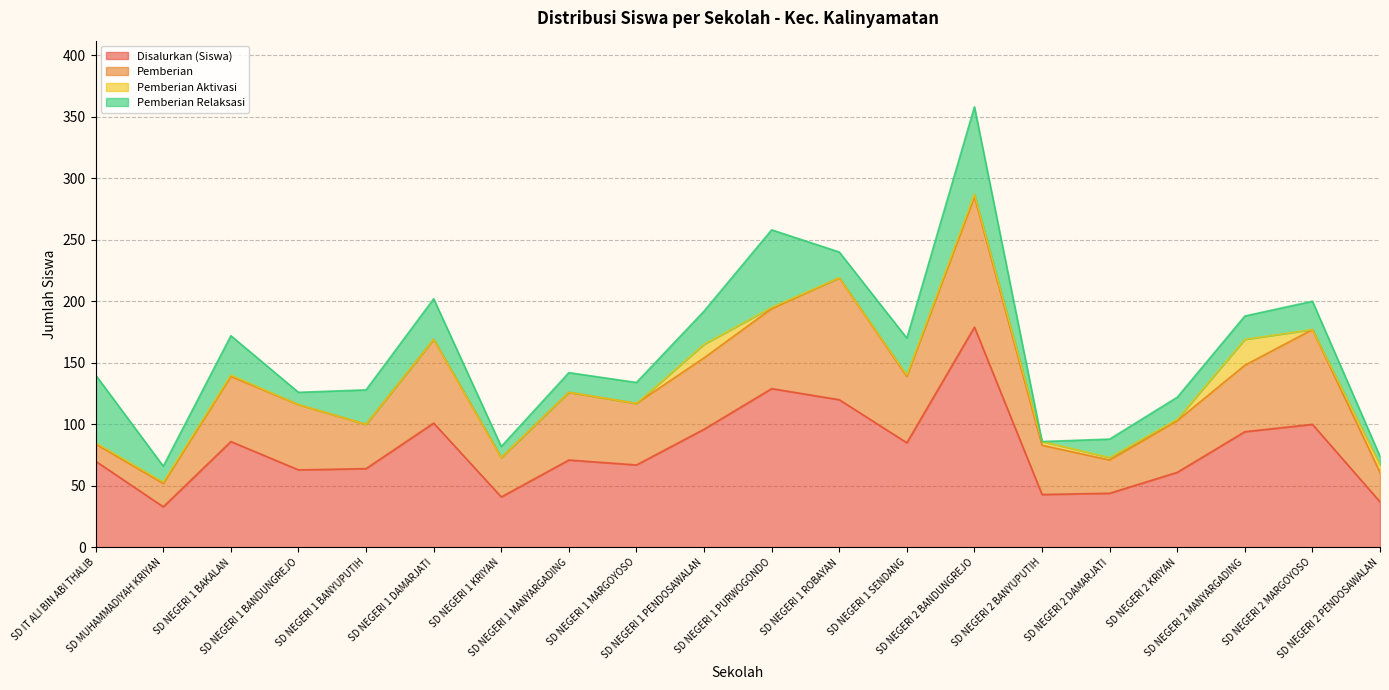

What is the sum of all Pemberian Relaksasi values?

507